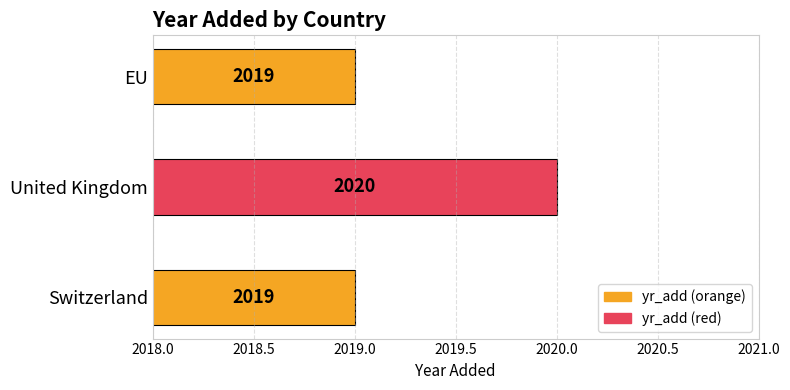

What is the sum of the values at Switzerland and United Kingdom?

4039